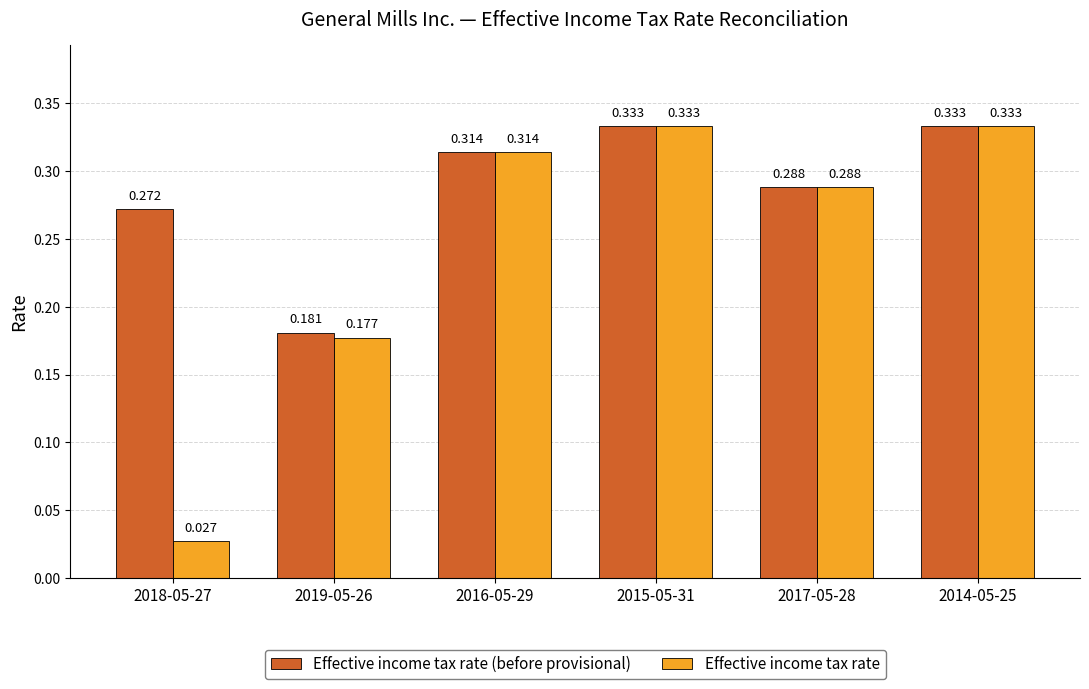

Which series has the largest total across all categories?

Effective income tax rate (before provisional)